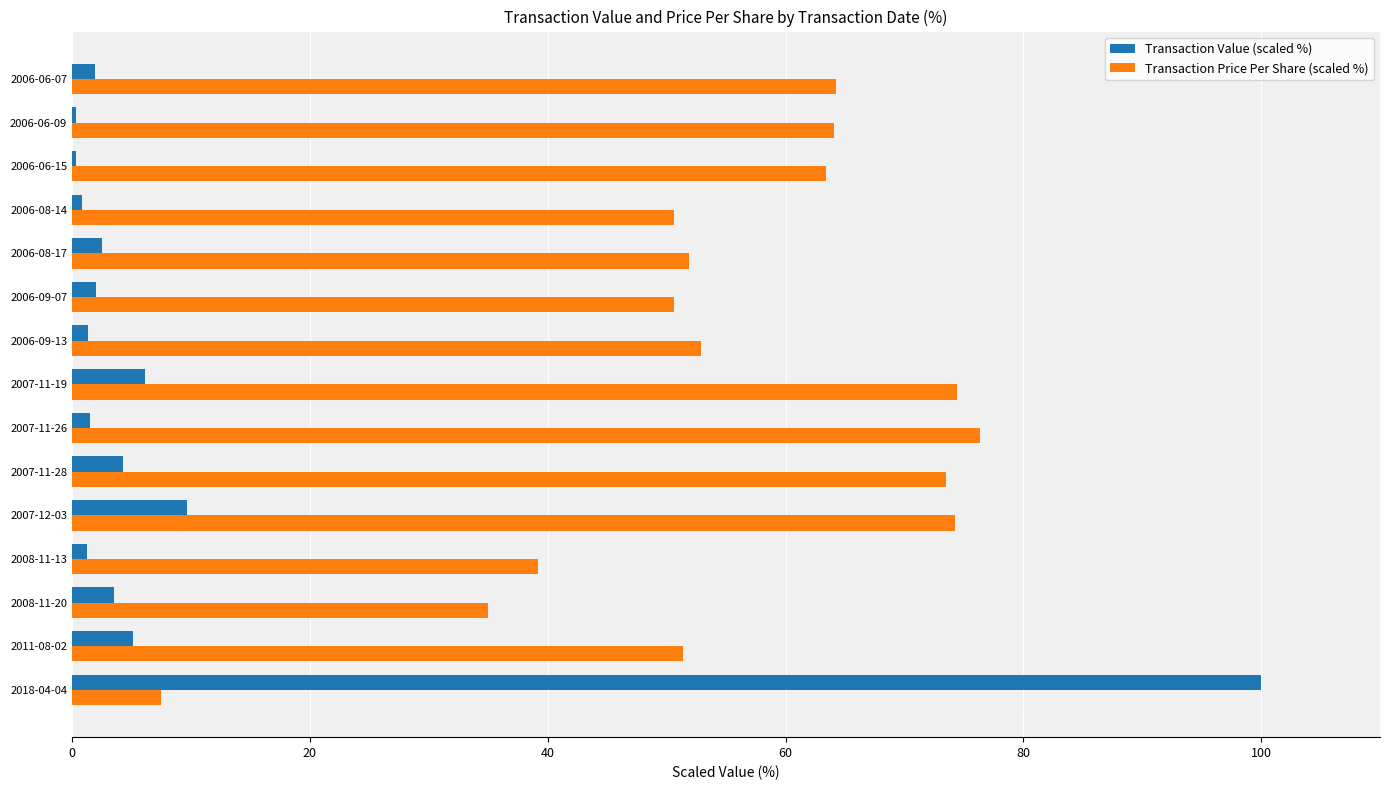

At which label is Transaction Value (scaled %) closest to 50?

2007-12-03